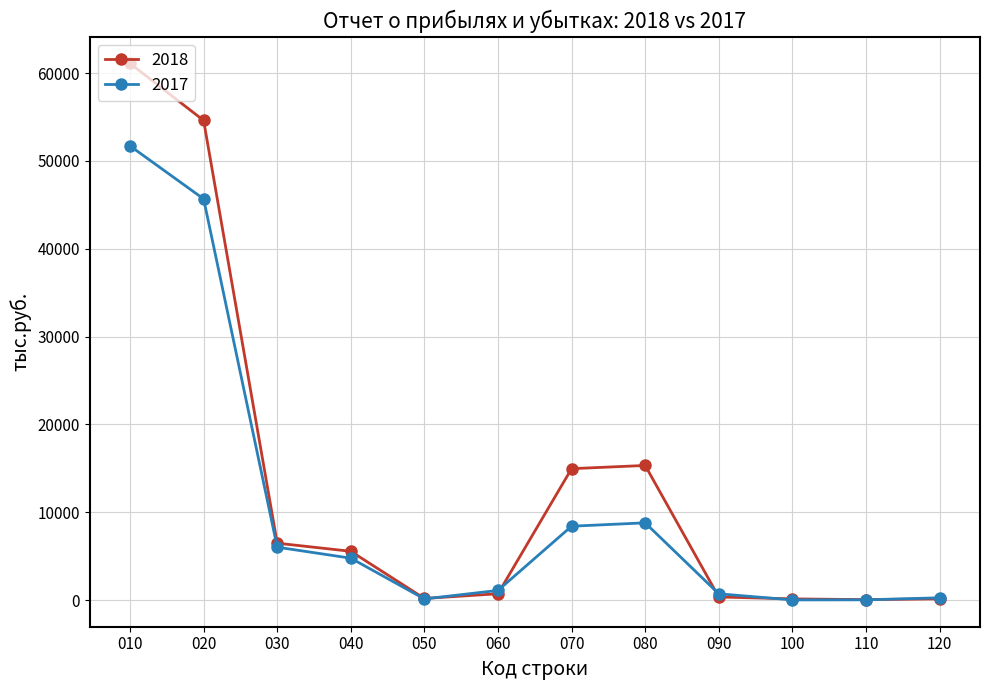

Rank the series by their maximum value, from highest to lowest.

2018, 2017